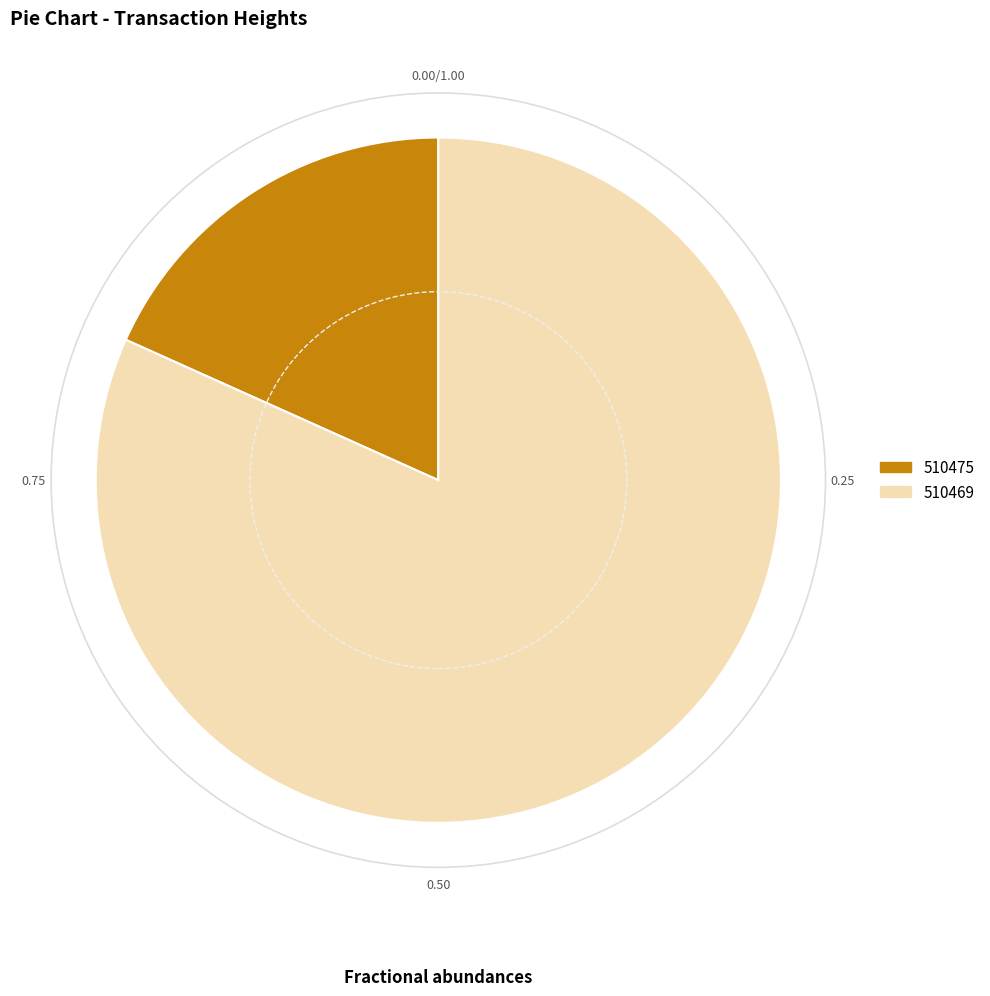

Count the number of slices in the pie.

2